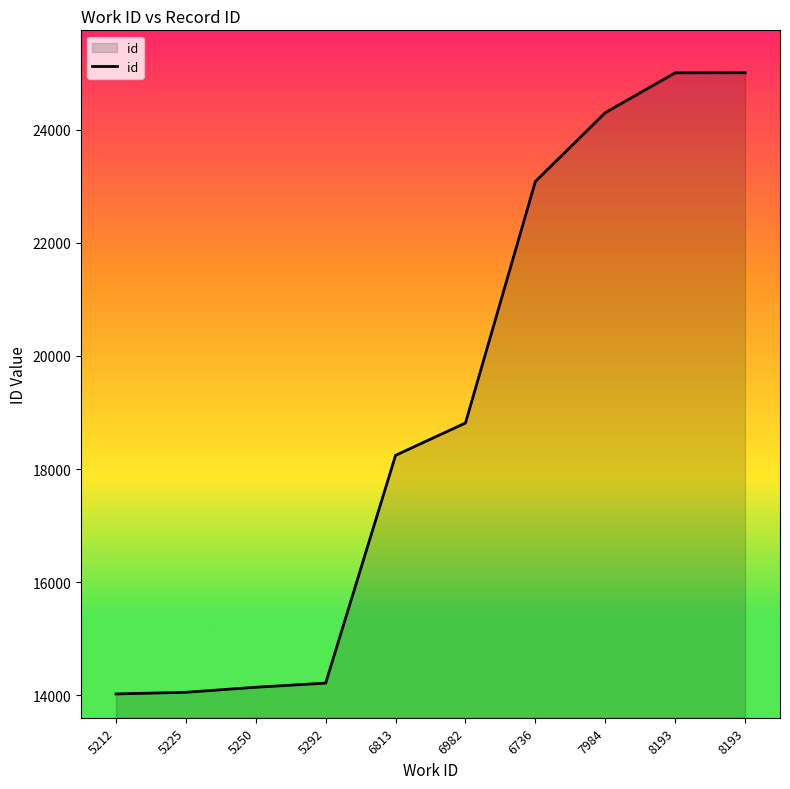

What is the greatest value displayed?

25006